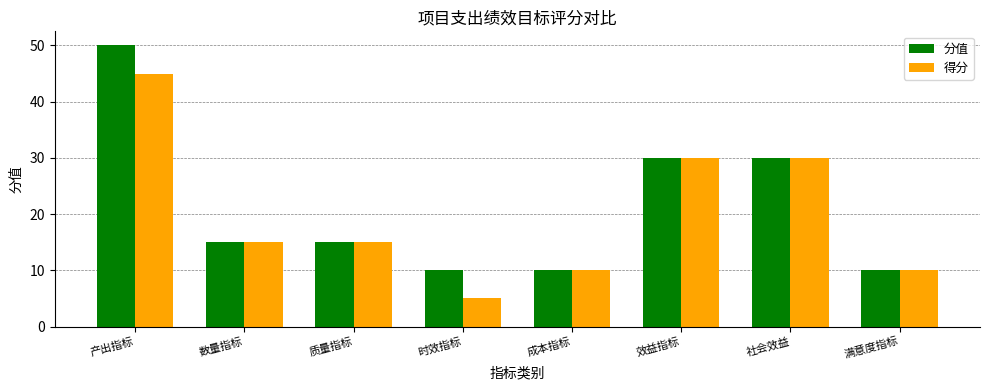

Which series has the largest range (max minus min)?

分值